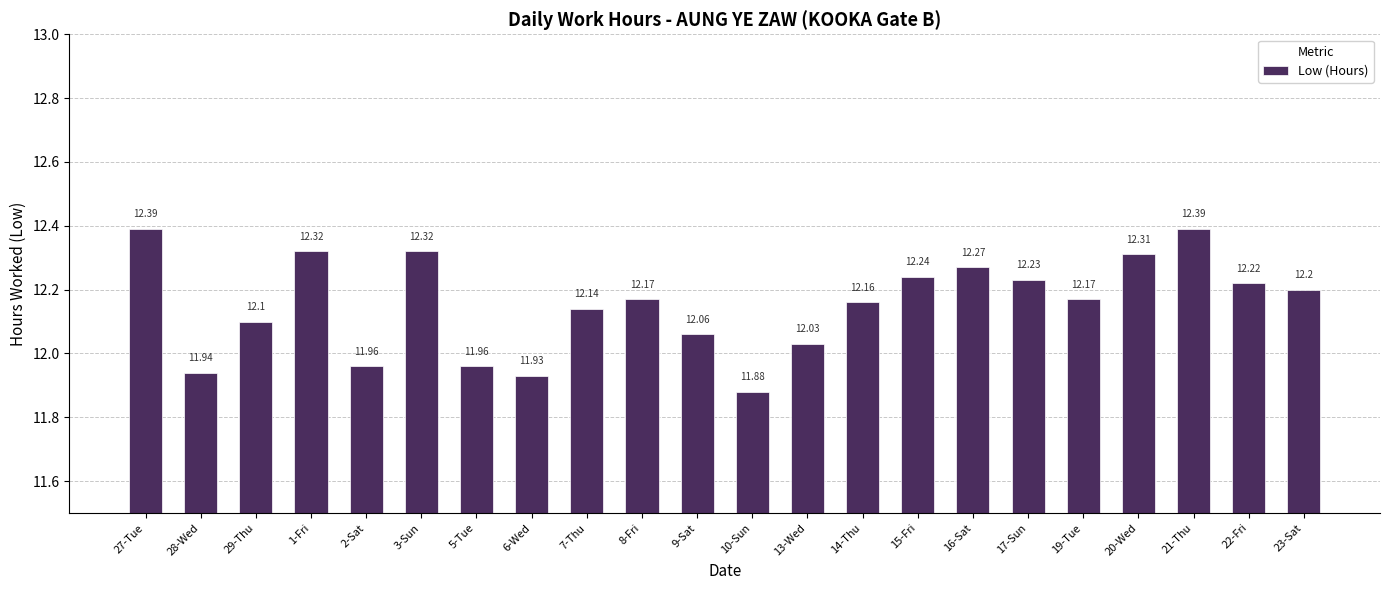

Between 22-Fri and 21-Thu, which is larger?

21-Thu